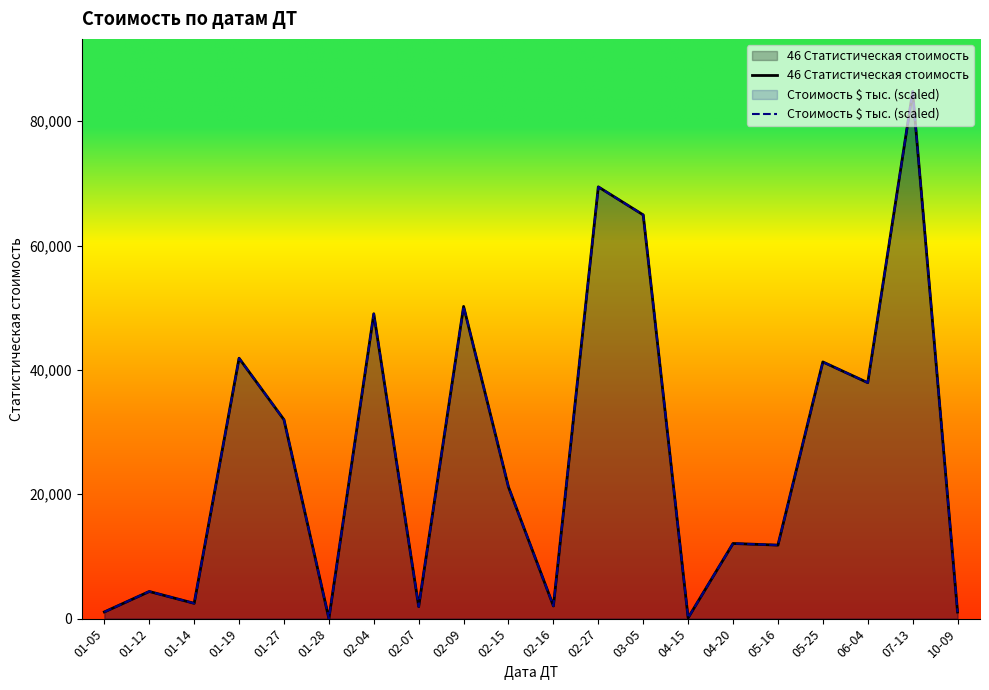

Where does the Стоимость $ тыс. (scaled) series first go above 21155?

01-19